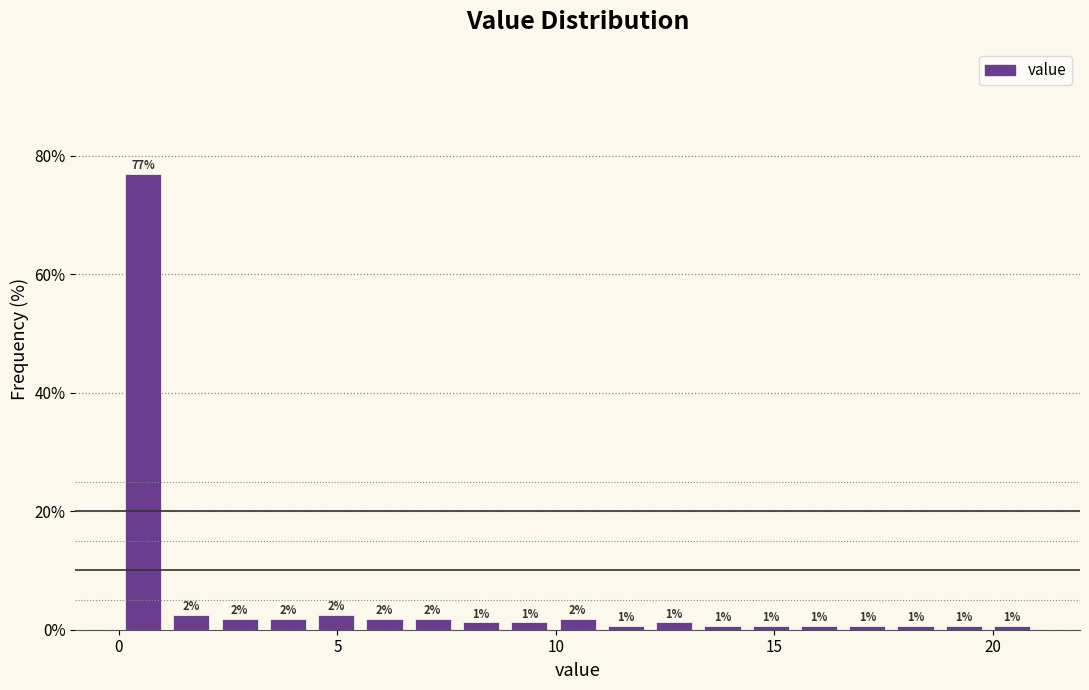

Read against the x-axis, roughly where is the centre of the tallest bar?

0.5